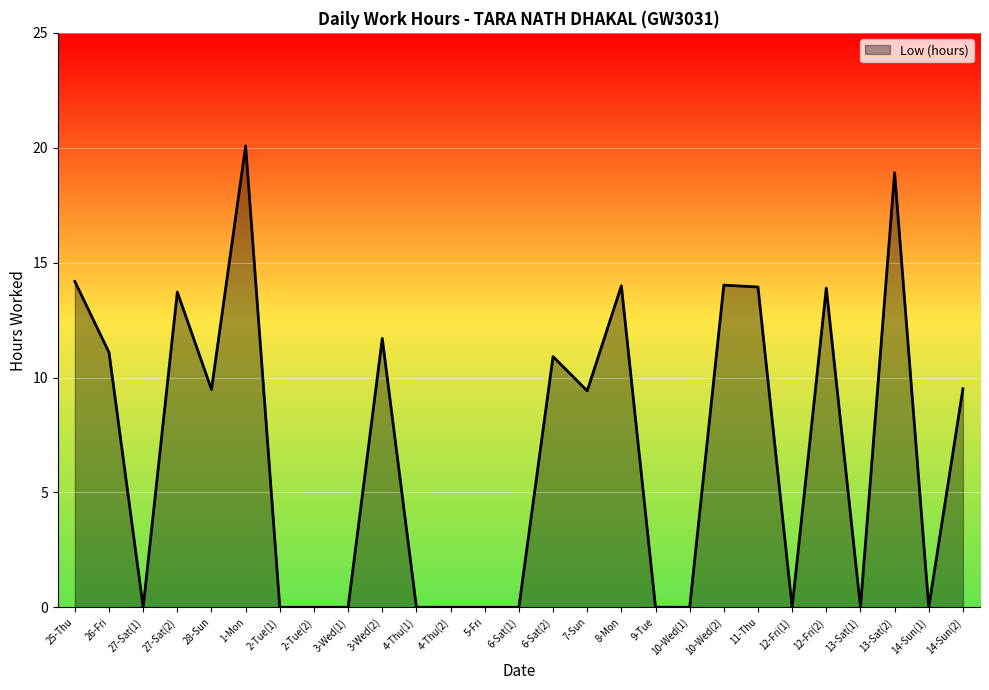

Which has a higher value, 8-Mon or 14-Sun(1)?

8-Mon